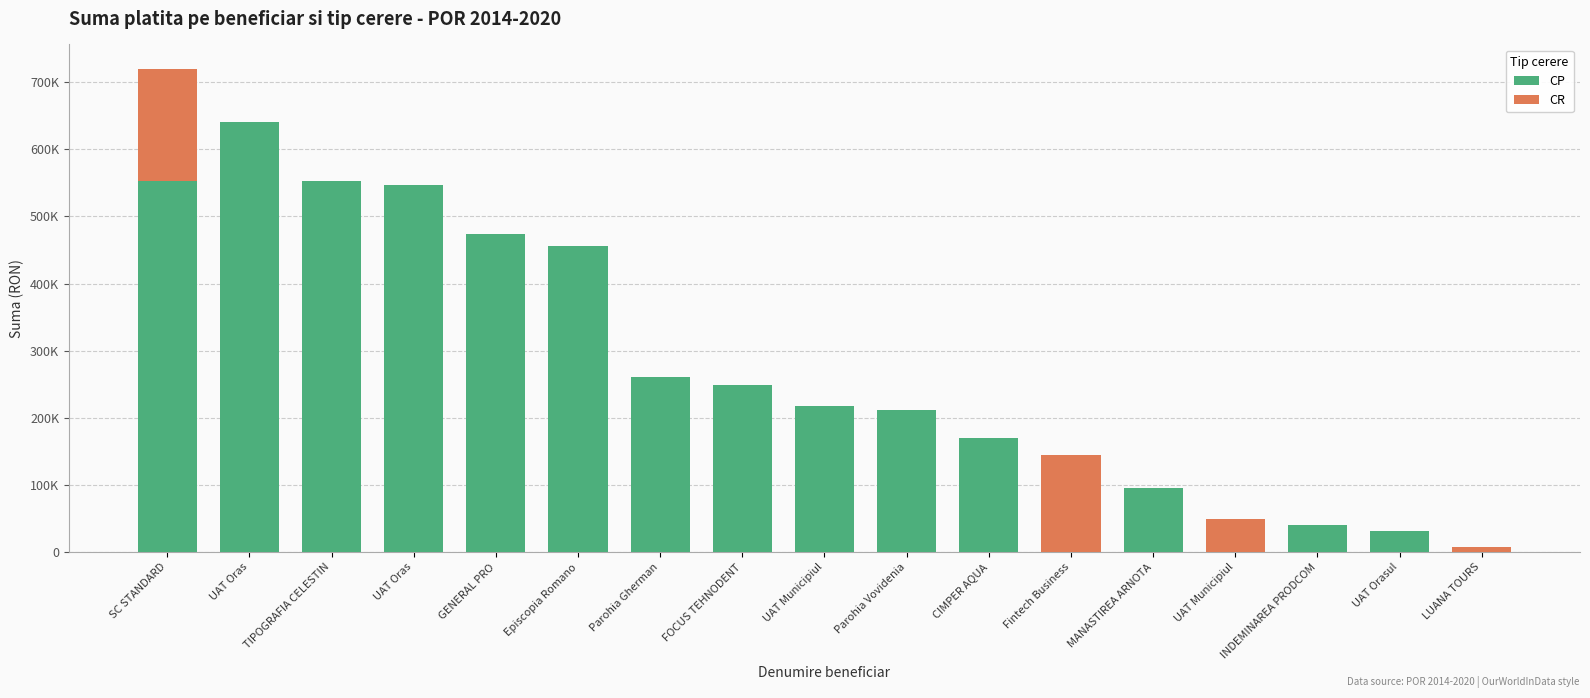

What are all the series names shown in the legend?

CP, CR